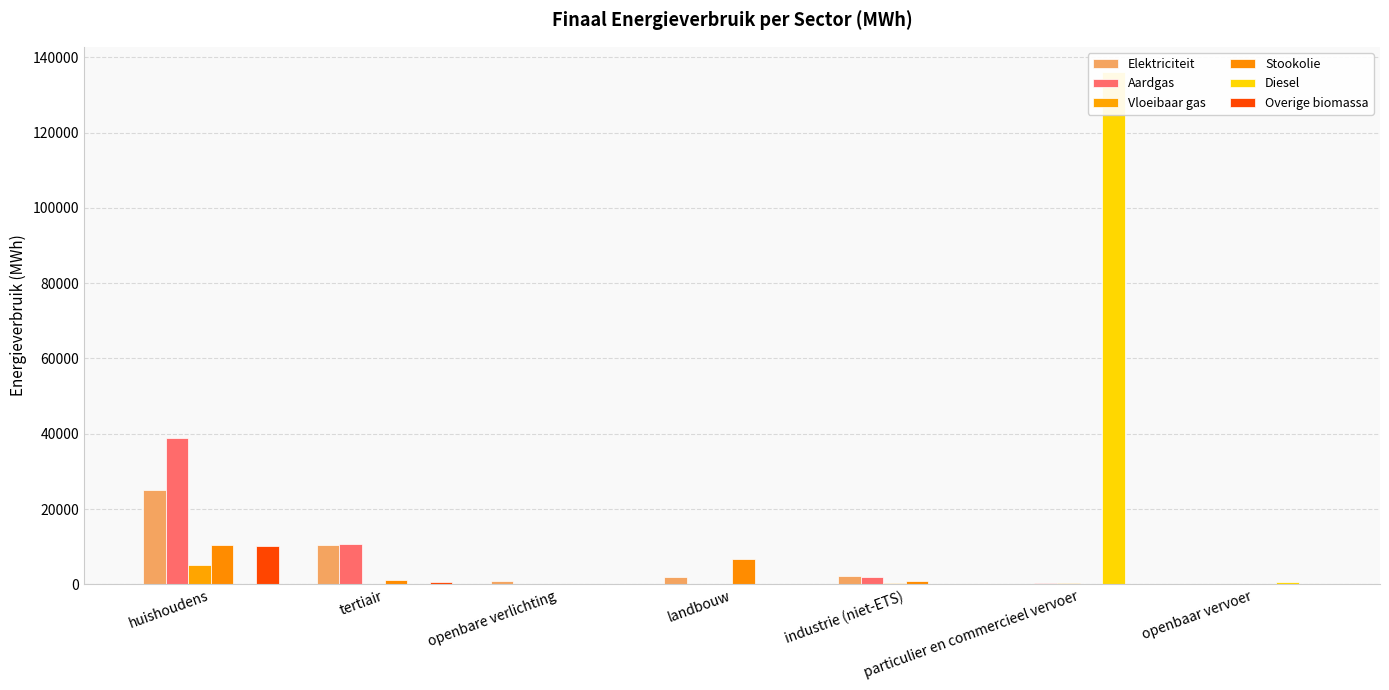

What is the total value across all series at tertiair?

23132.4